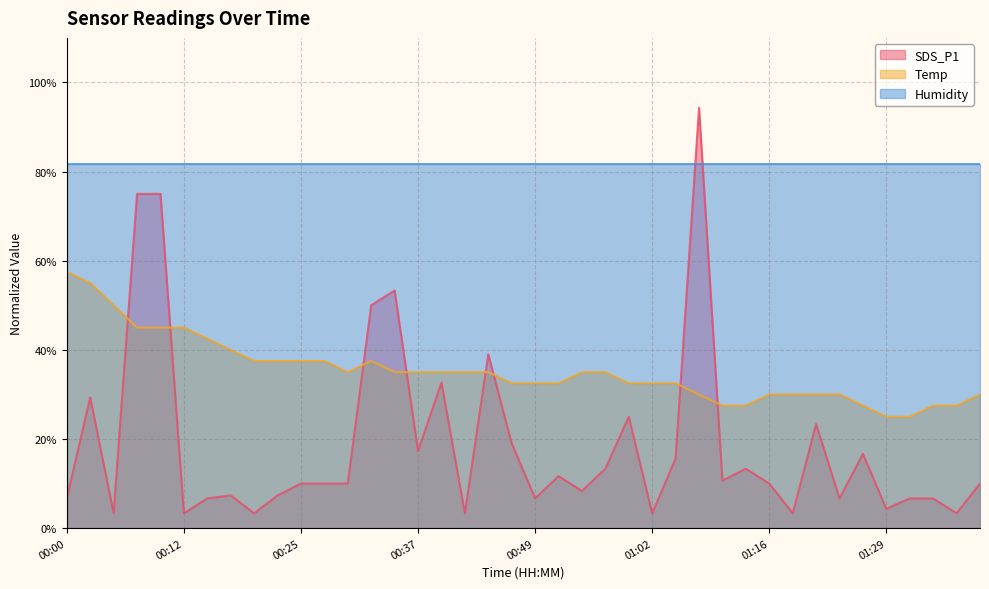

Which series has the largest range (max minus min)?

SDS_P1